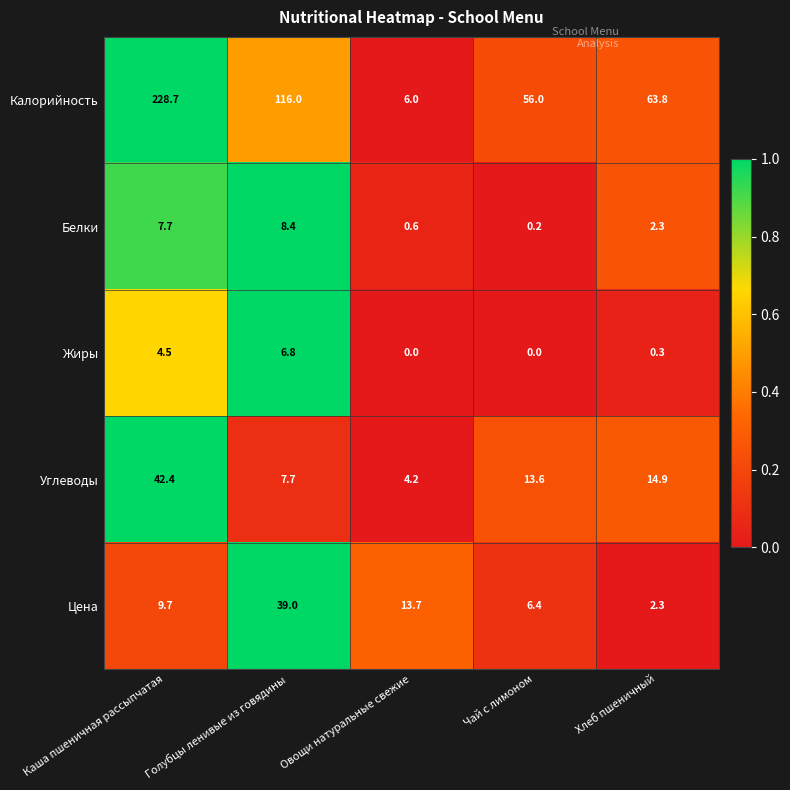

What is the maximum value shown in the chart?

228.7